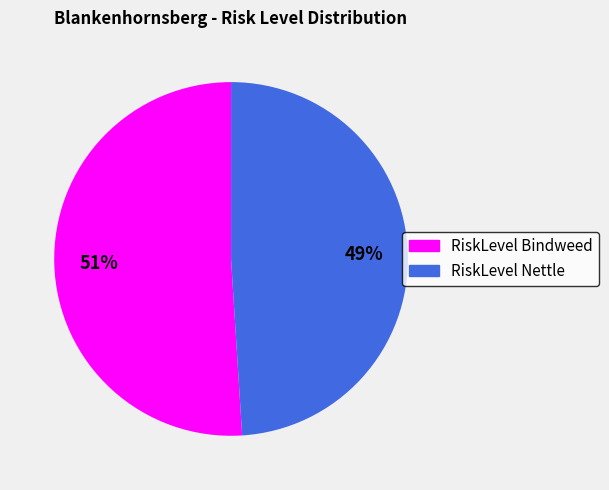

To the nearest percent, what is the average slice percentage?

50%